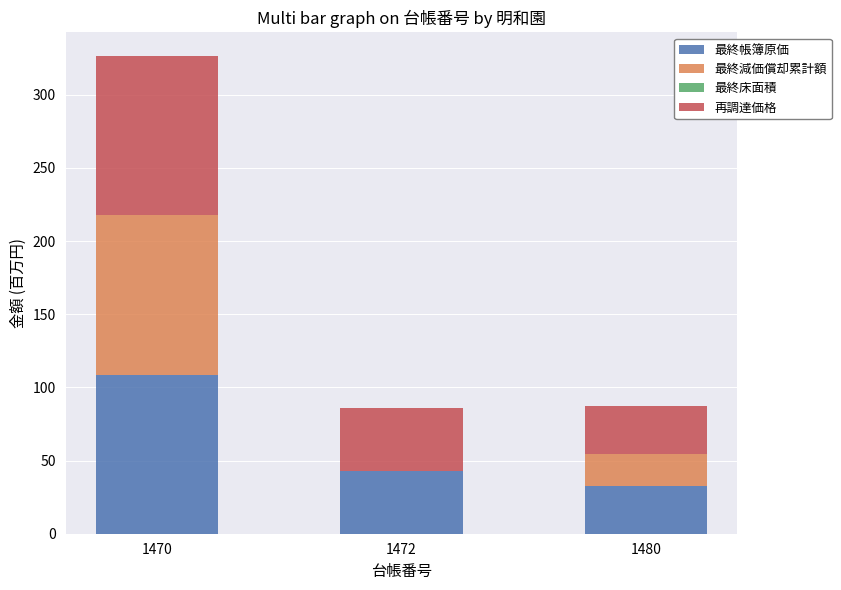

Does the chart contain stacked bars?

Yes